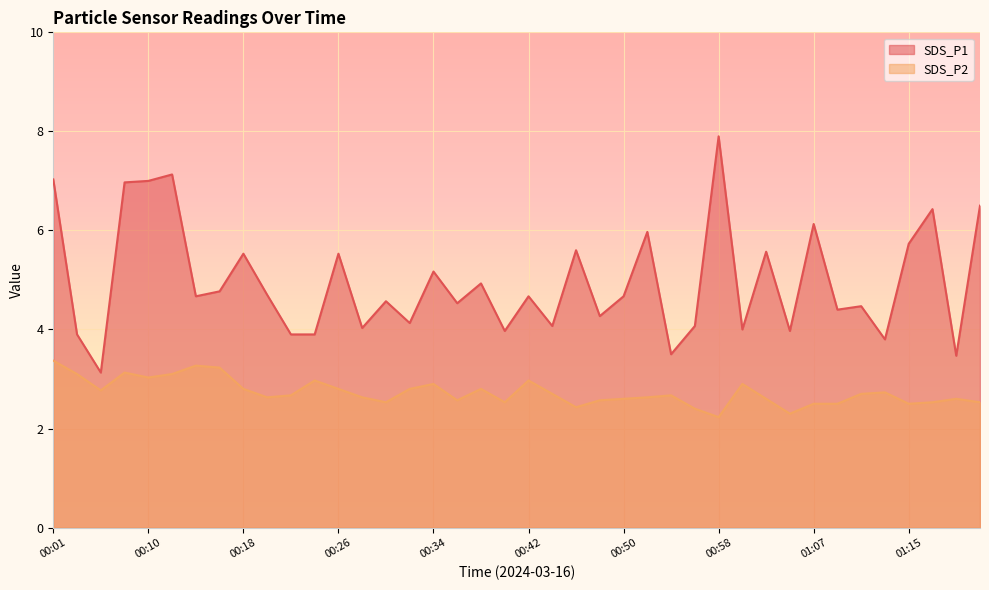

What is the label of the 36th point from the left?

01:13